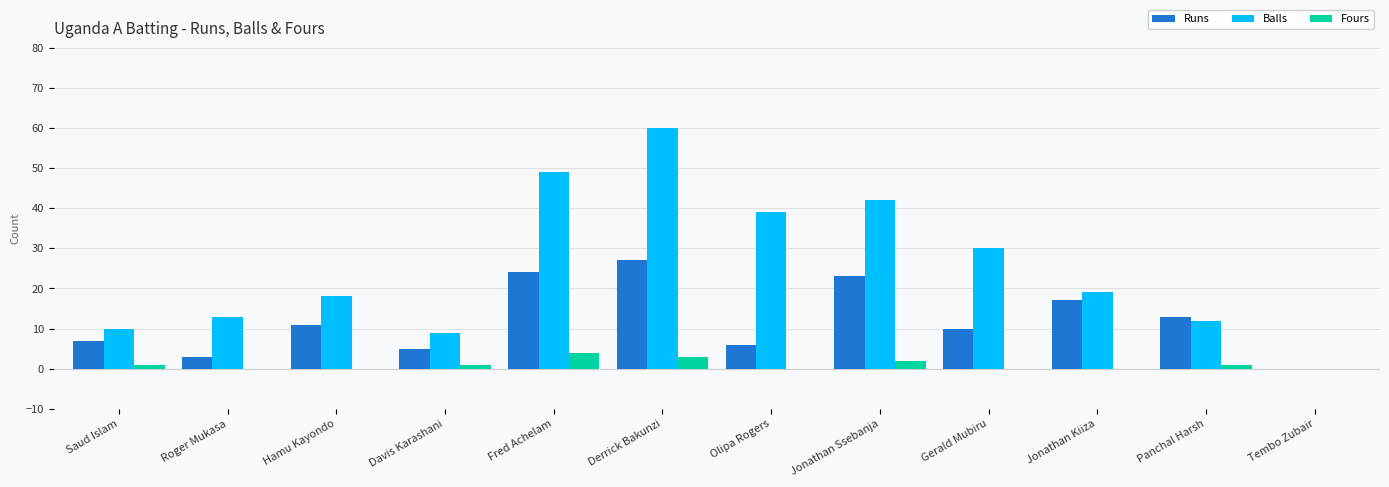

Is the value of Balls at Roger Mukasa greater than the value of Fours at Saud Islam?

Yes